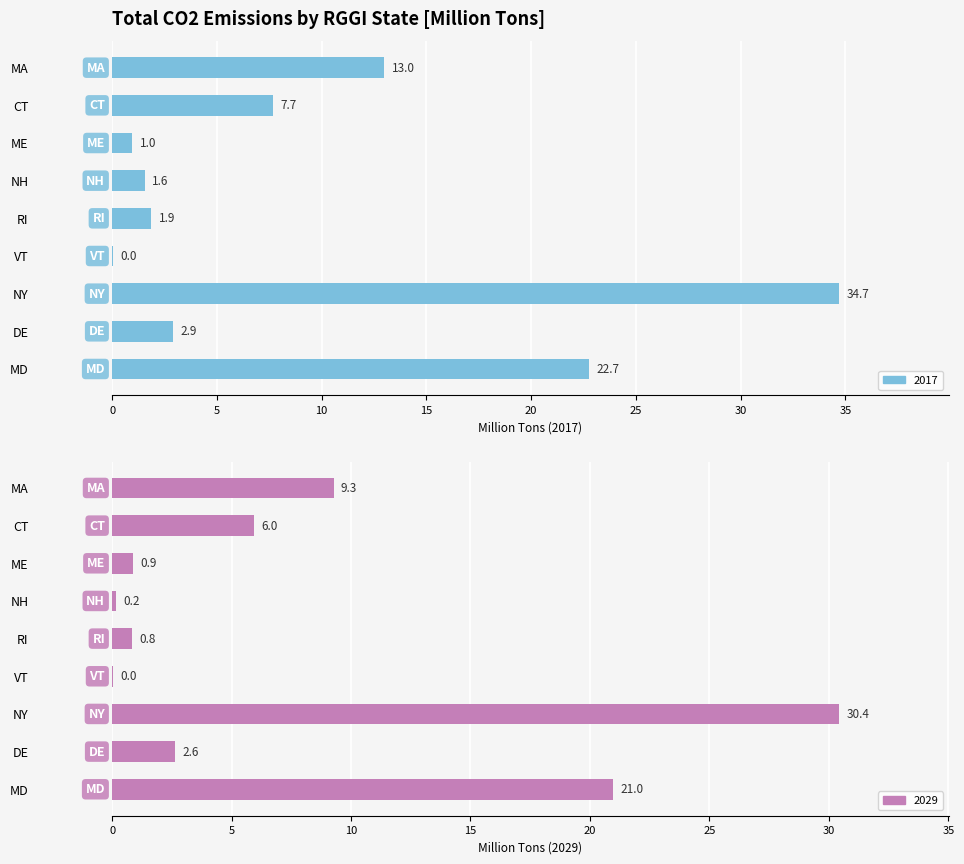

Is it true that 2031 equals 0.6 at ME?

False